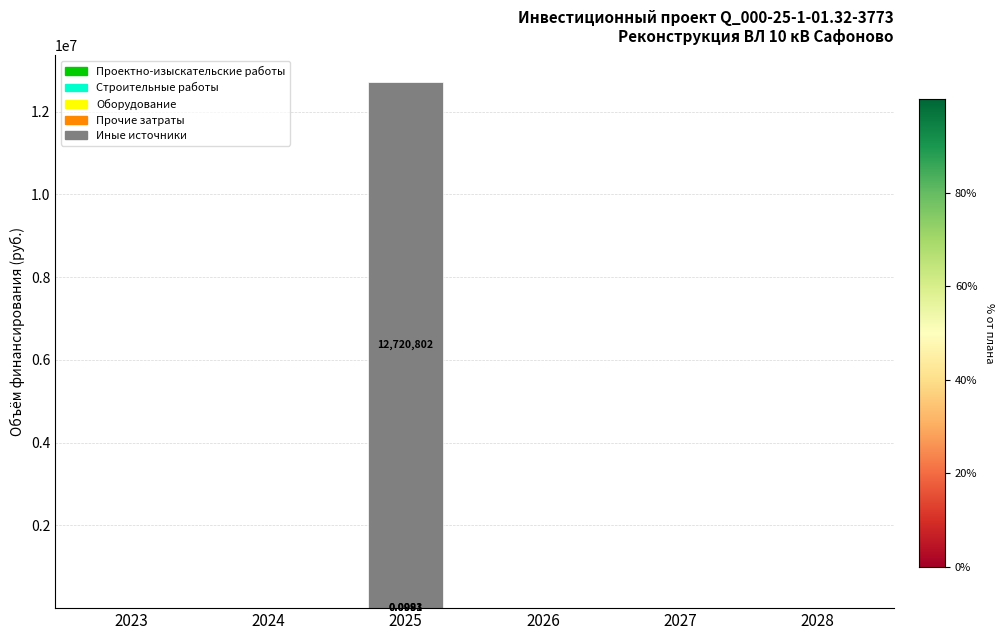

At which category is the sum across all series the highest?

2025